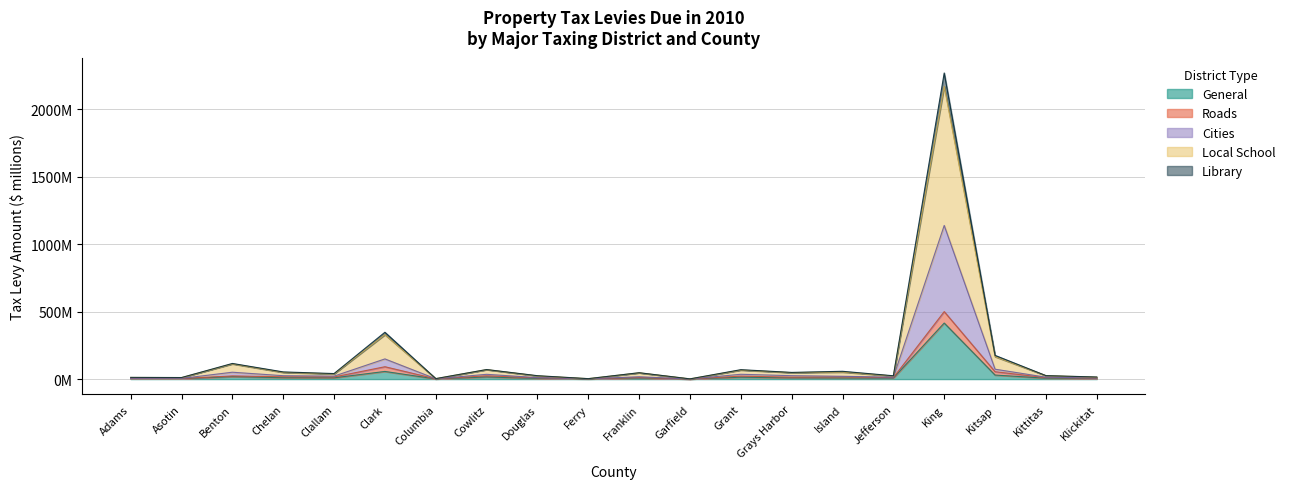

Between Benton and Klickitat, which series saw the biggest shift?

Local School